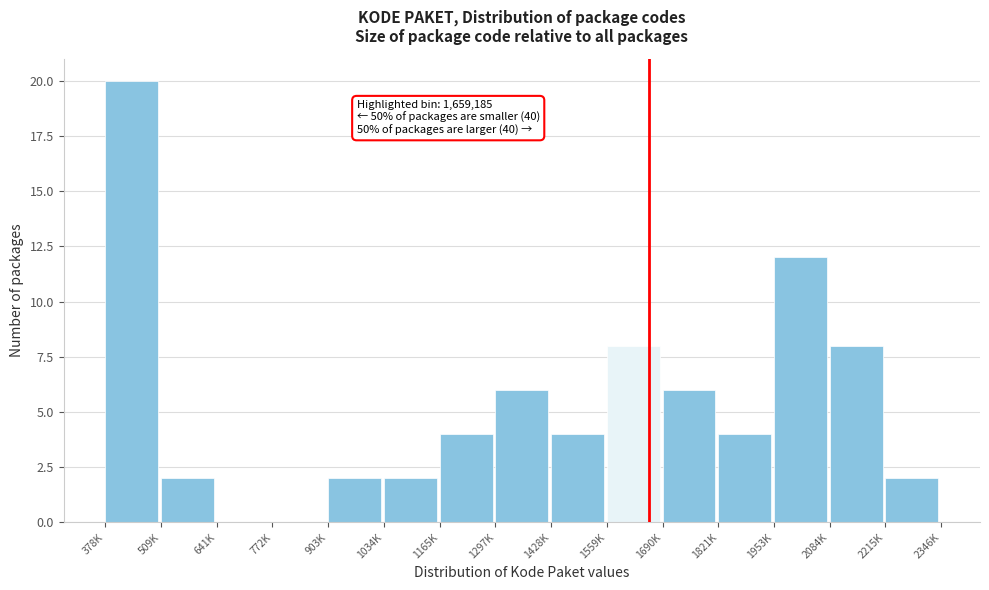

Reading right to left, what are all the values shown in this chart?

2215K=2	2084K=8	1953K=12	1821K=4	1690K=6	1559K=8	1428K=4	1297K=6	1165K=4	1034K=2	903K=2	772K=0	641K=0	509K=2	378K=20